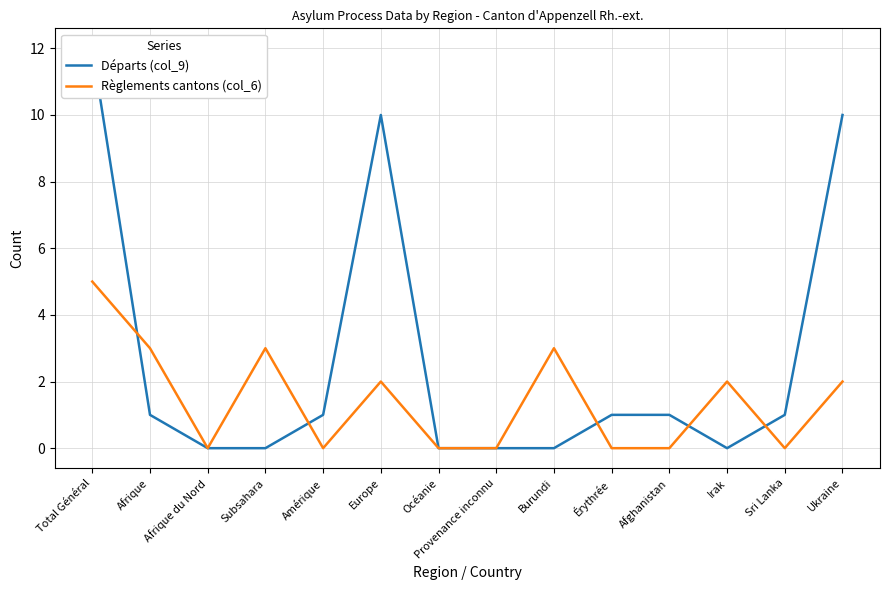

What is the value of the Départs (col_9) point at the 1st from the left?

12